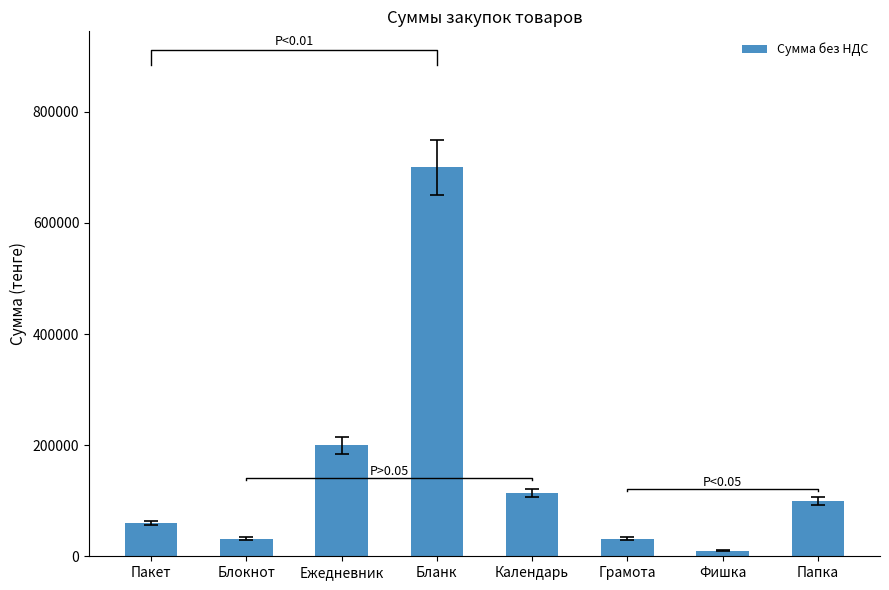

What is the change in value from Блокнот to Календарь?

+82000